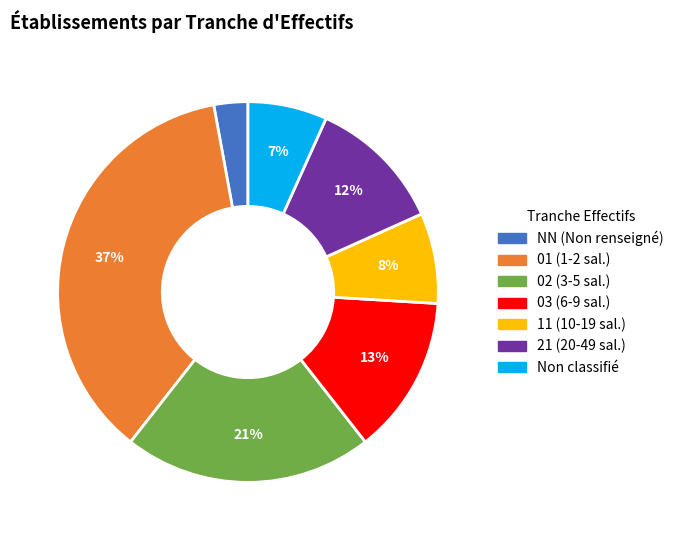

How many segments does this pie chart have?

7